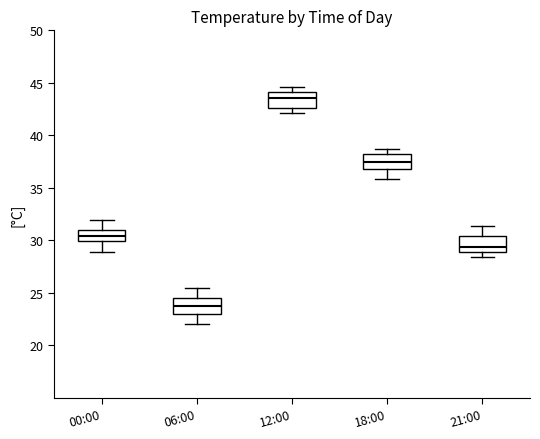

Reading left to right, read every box against the y-axis: the position of its median line, the range the box covers, and the ends of its whiskers. The values are not printed on the chart, so give them approximately, as read against the axis.

00:00: median 30.5, box 30.0 to 31.0, whiskers 29.0 to 32.0
06:00: median 24.0, box 23.0 to 24.5, whiskers 22.0 to 25.5
12:00: median 43.5, box 42.5 to 44.0, whiskers 42.0 to 44.5
18:00: median 37.5, box 37.0 to 38.0, whiskers 36.0 to 38.5
21:00: median 29.5, box 29.0 to 30.5, whiskers 28.5 to 31.5